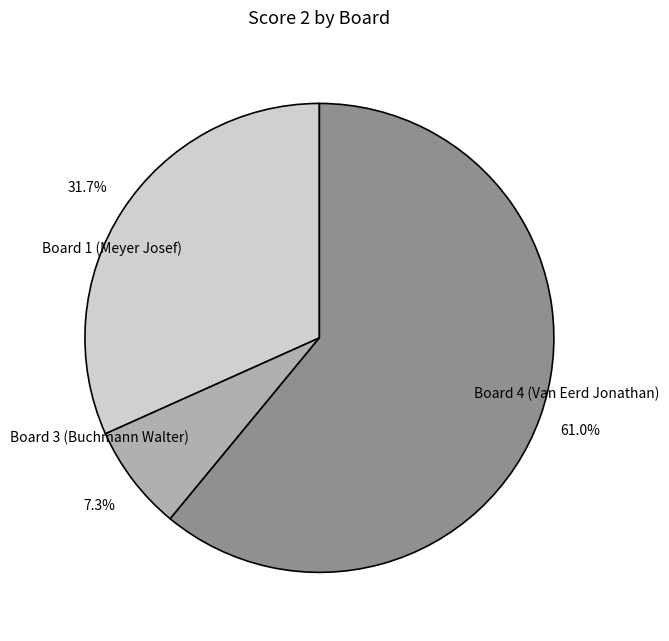

Combined, what portion of the pie is Board 1 (Meyer Josef) and Board 4 (Van Eerd Jonathan)?

92.7%